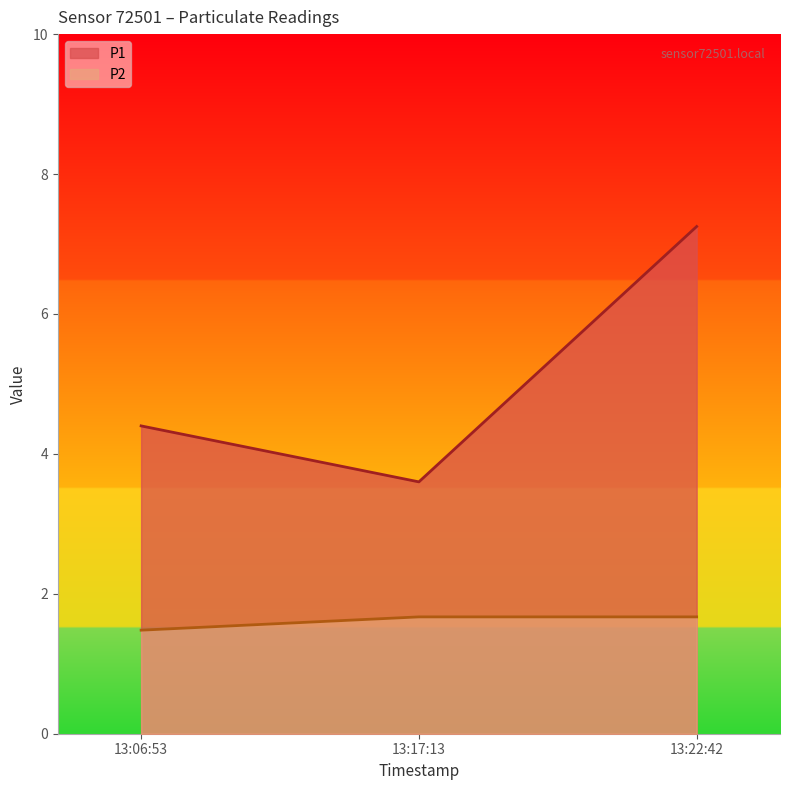

At which category is the sum across all series the highest?

13:22:42